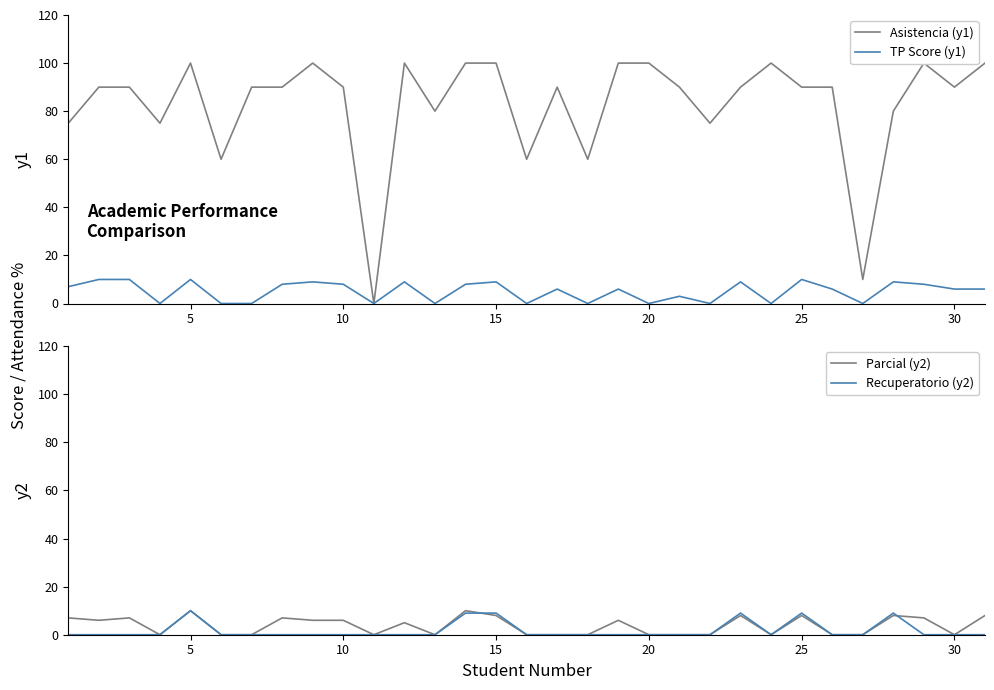

True or false: Parcial (y2) has more than 2 interior local peaks.

True